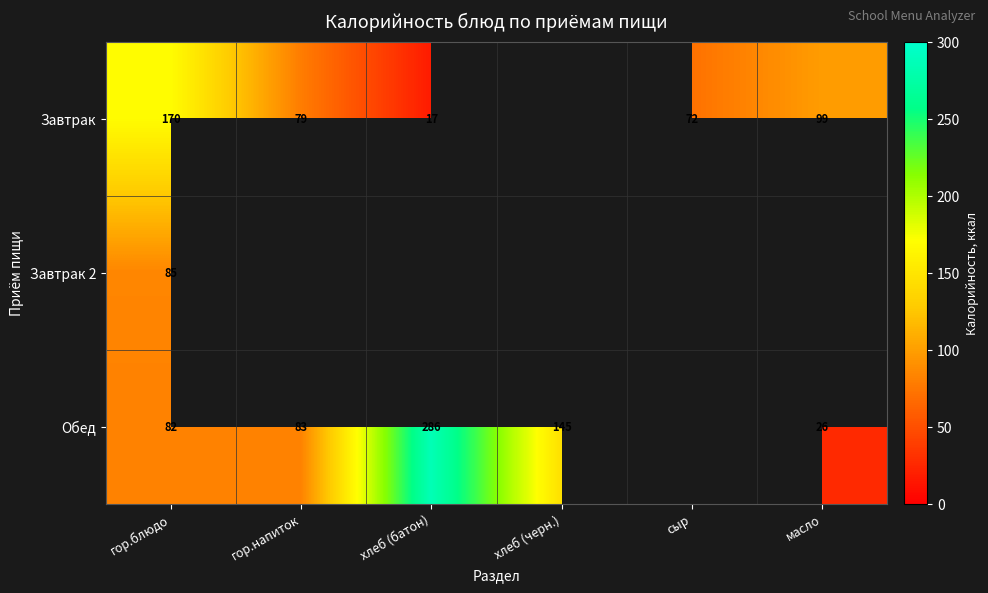

At how many categories does at least one series exceed 227?

1